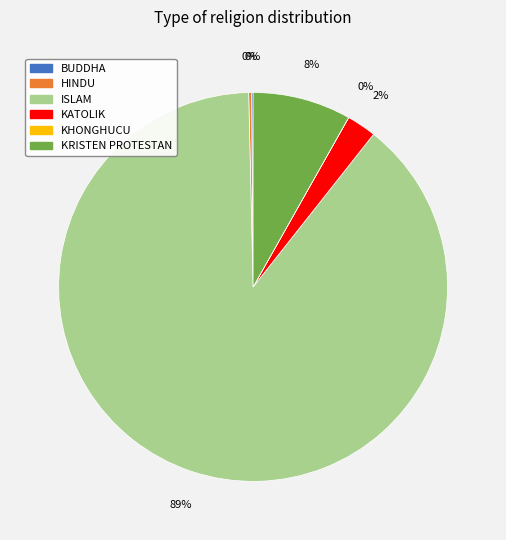

To the nearest percent, what percentage of the pie is KRISTEN PROTESTAN?

8%